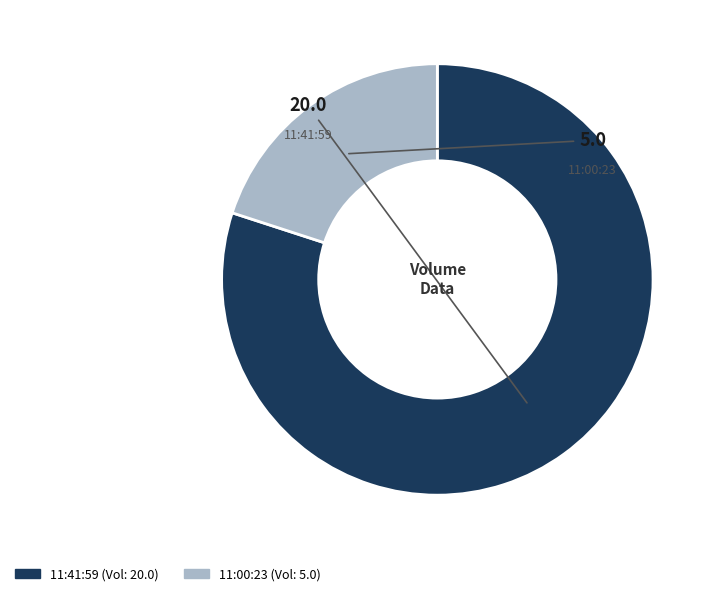

Combined, do 11:41:59 and 11:00:23 account for over 50%?

Yes